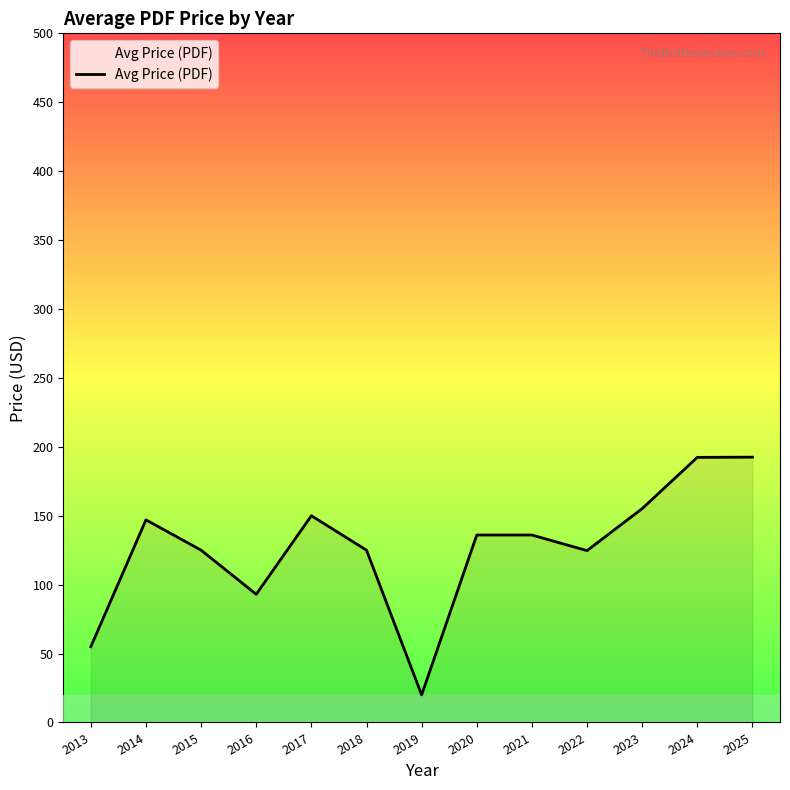

True or false: the data shows 228.2 at 2017.

False